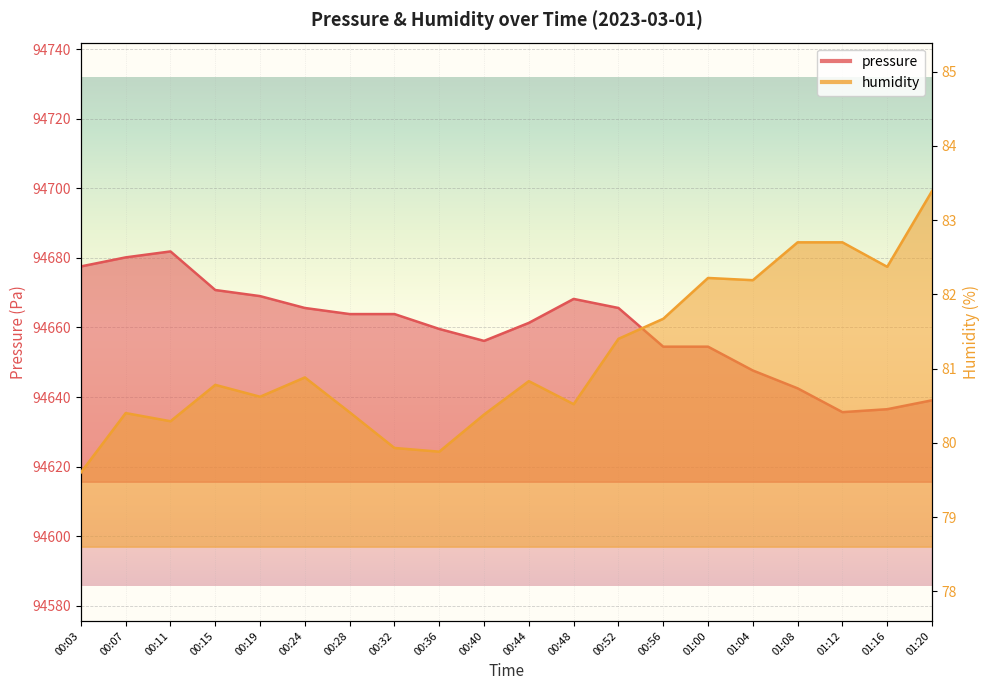

True or false: humidity and pressure cross at least once.

False